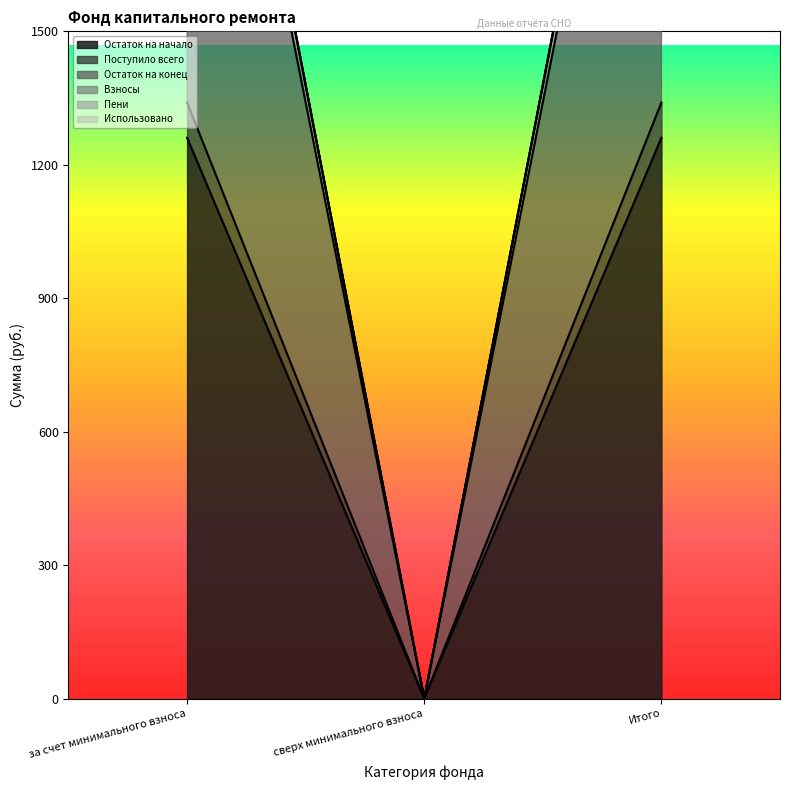

Which category has the lowest value in the Остаток на начало series?

сверх минимального взноса